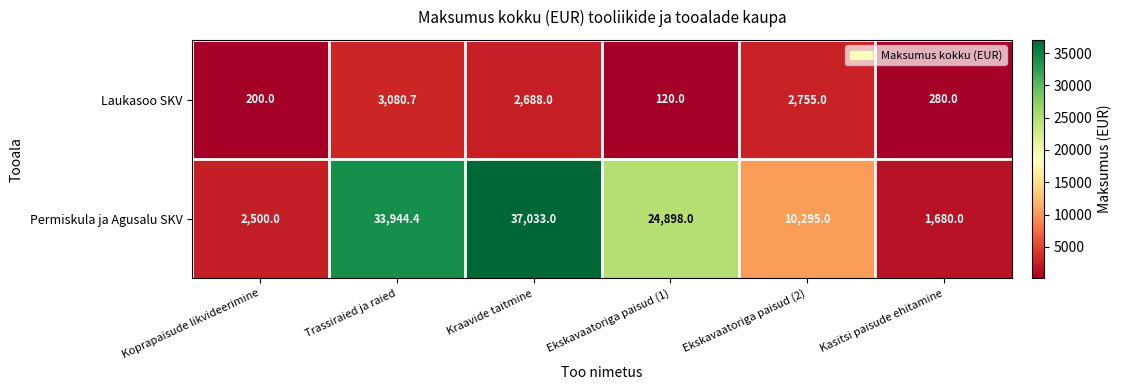

List the series in order of their peak value, highest first.

Permiskula ja Agusalu SKV, Laukasoo SKV